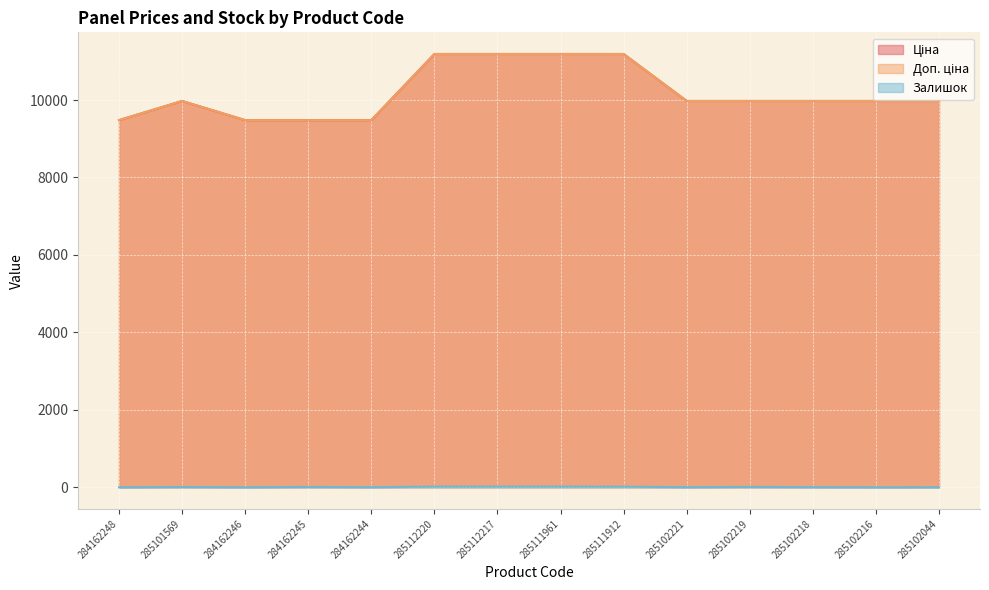

Where is the first local maximum for Залишок?

285101569